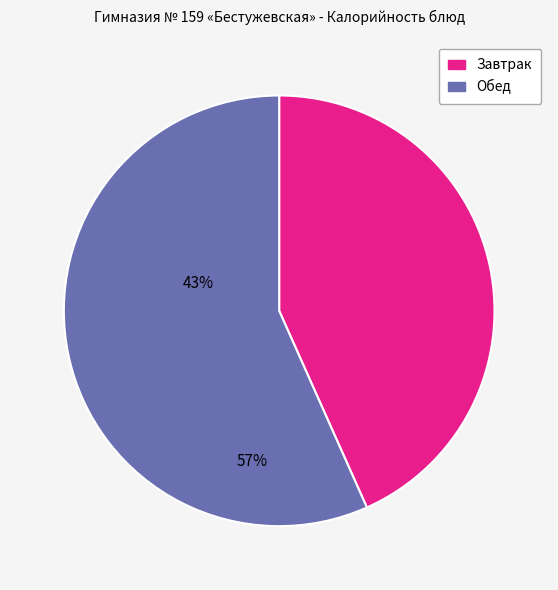

How many slices are in this pie chart?

2